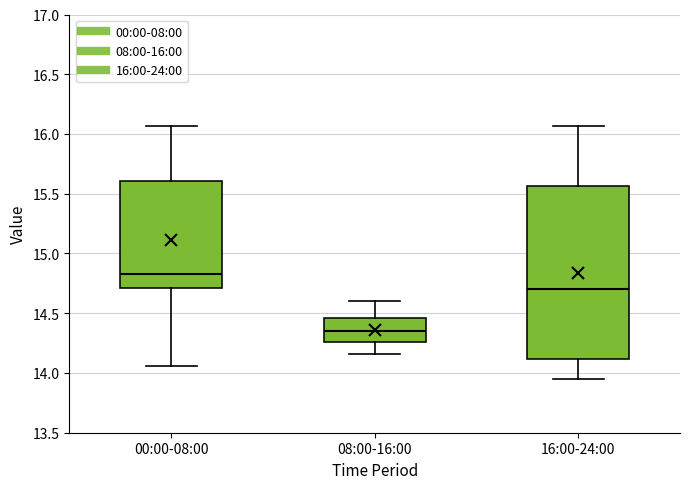

Which box is the tallest, from its lower edge to its upper edge?

16:00-24:00